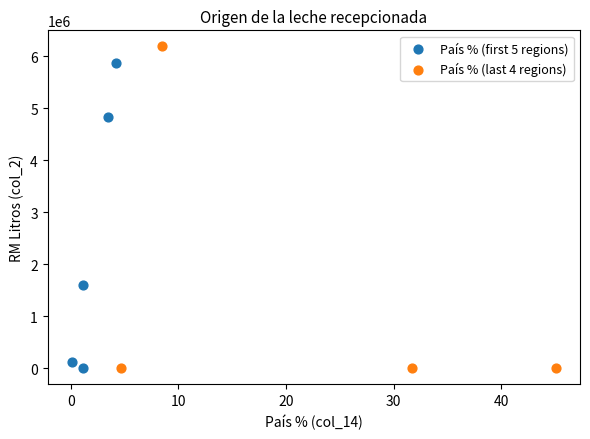

Which series reaches the maximum Y coordinate?

País % (last 4 regions)